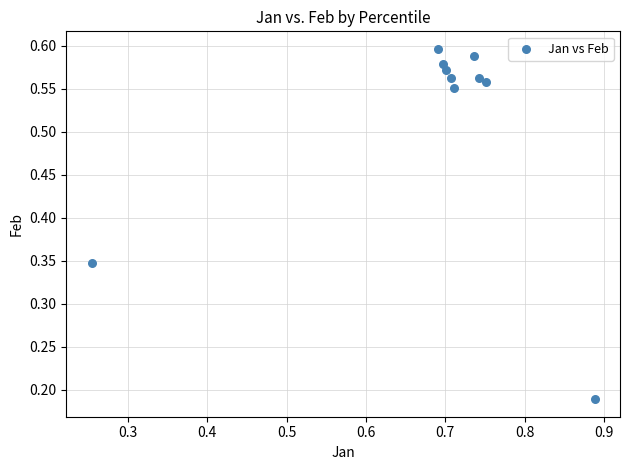

What is the average X value?

0.7